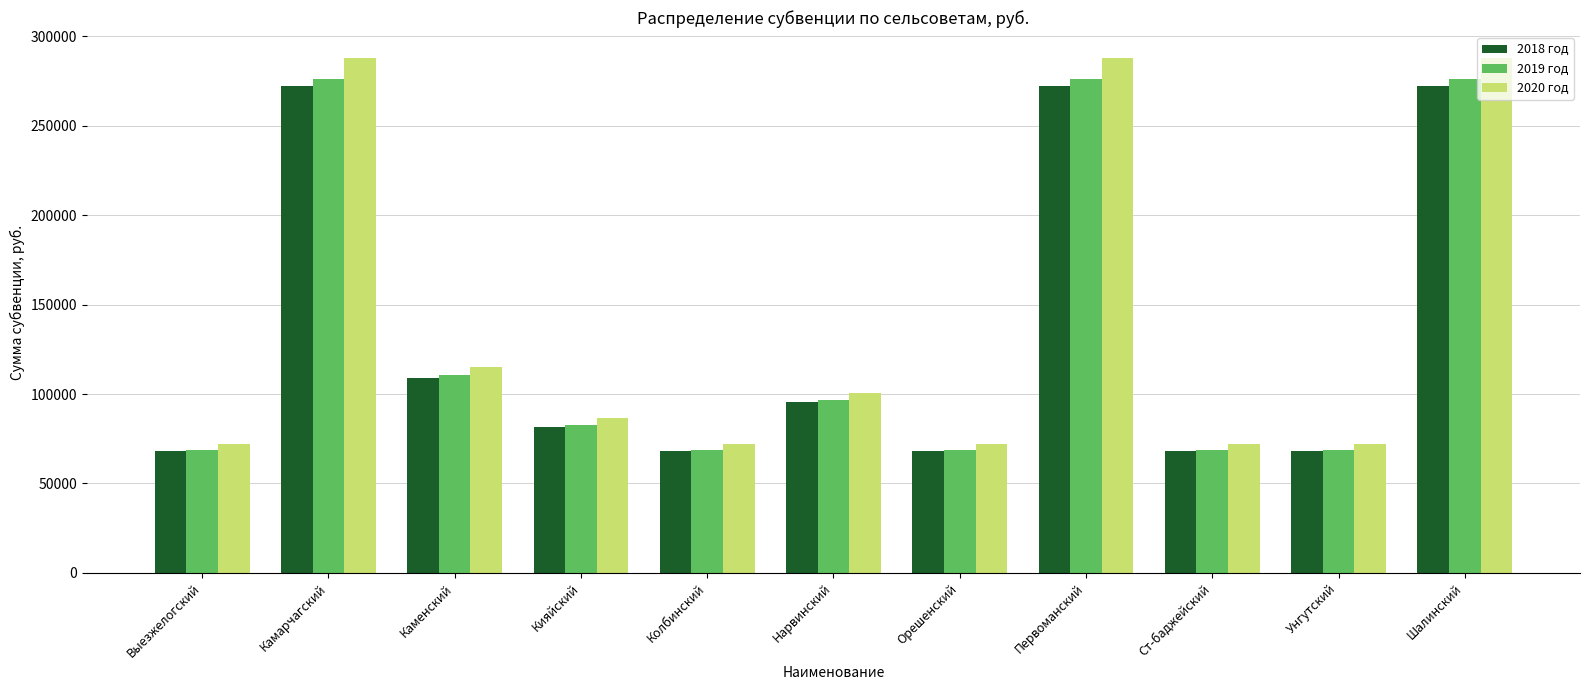

What is the smallest value displayed?

68108.5